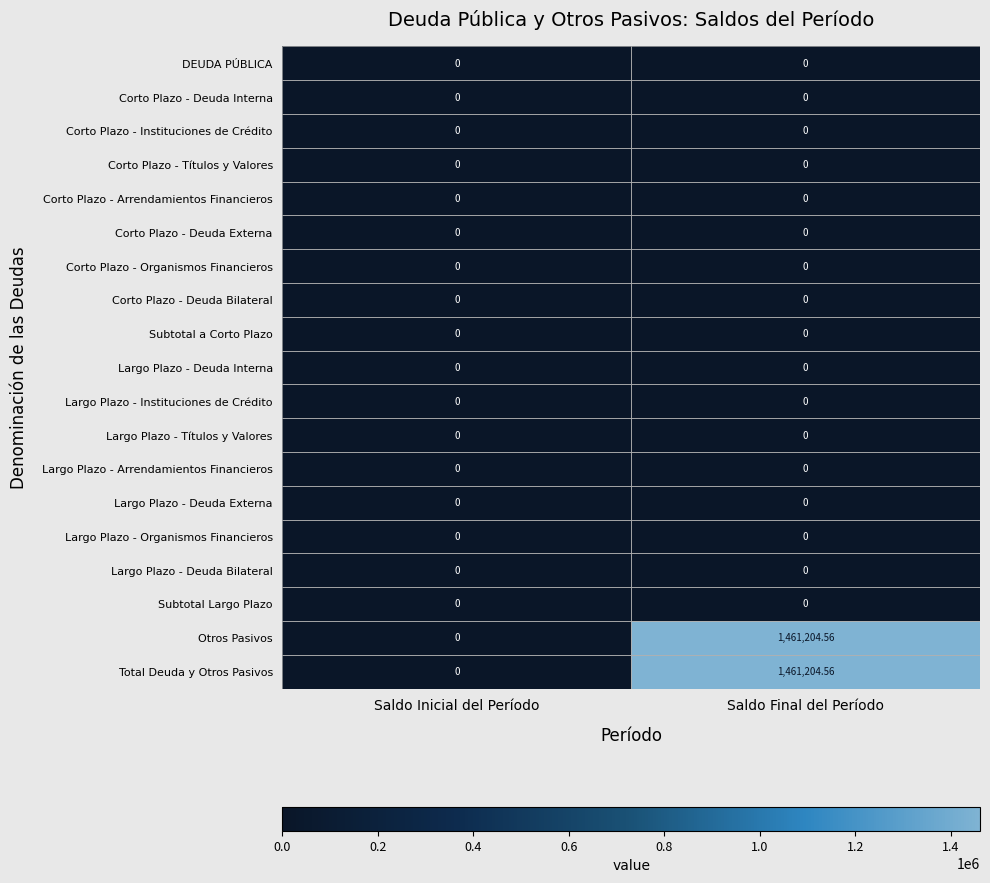

At which category is the sum across all series the highest?

Saldo Final del Período